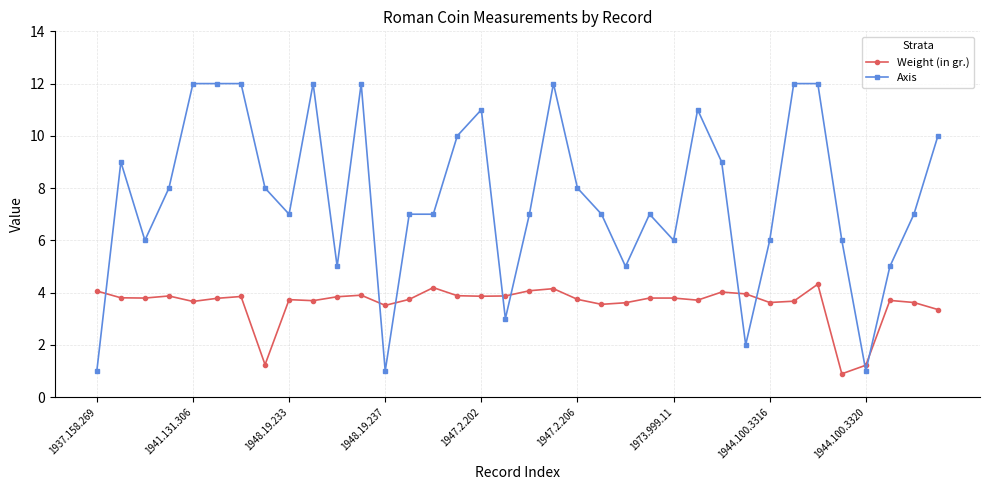

What is the sum of all Weight (in gr.) values?

129.0